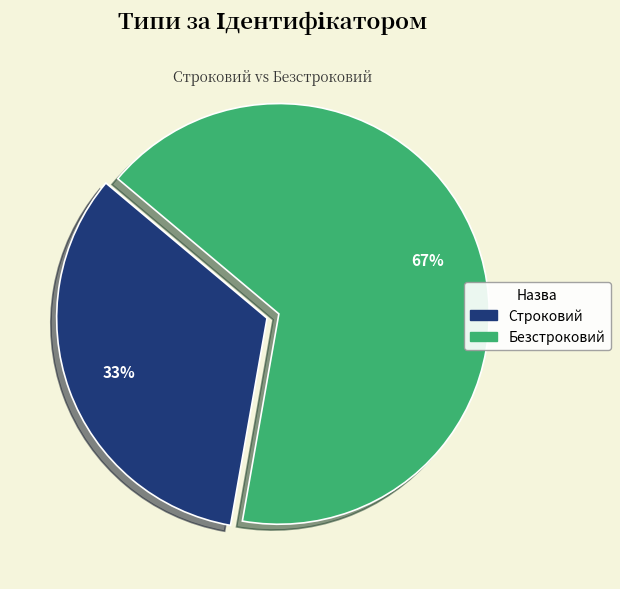

Which category has the biggest portion of the pie?

Безстроковий